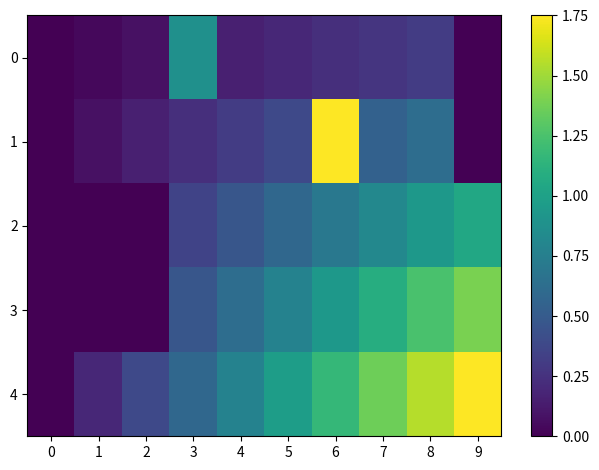

Which series has the largest total across all categories?

4